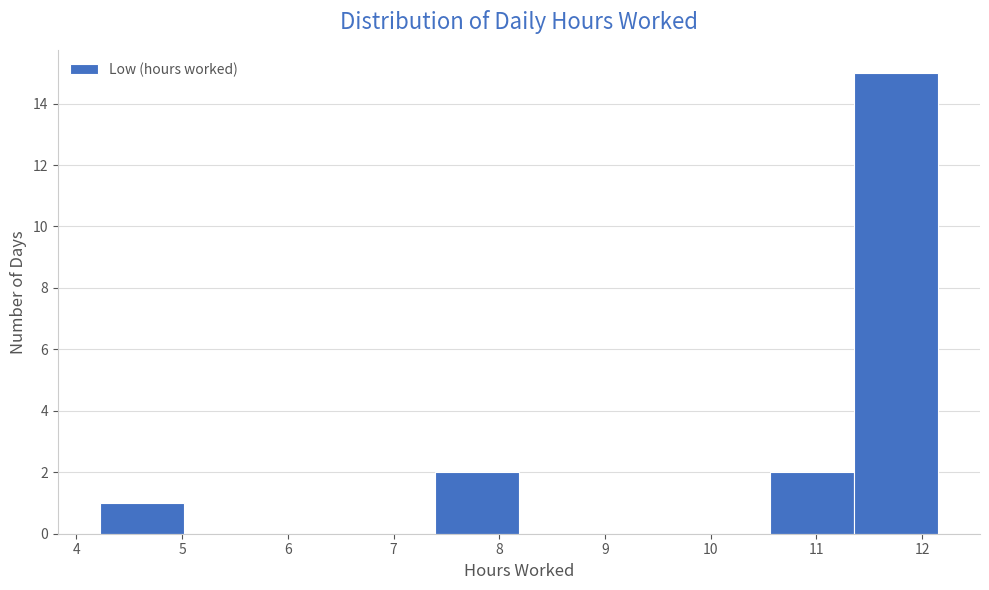

Reading left to right, list every bar in this chart as the range it spans on the x-axis followed by its height. Neither the bar edges nor the heights are printed on the chart, so give them approximately, as read against the axes.

4.2 to 5.0: 1
5.0 to 5.8: 0
5.8 to 6.6: 0
6.6 to 7.4: 0
7.4 to 8.2: 2
8.2 to 9.0: 0
9.0 to 9.8: 0
9.8 to 10.6: 0
10.6 to 11.4: 2
11.4 to 12.2: 15